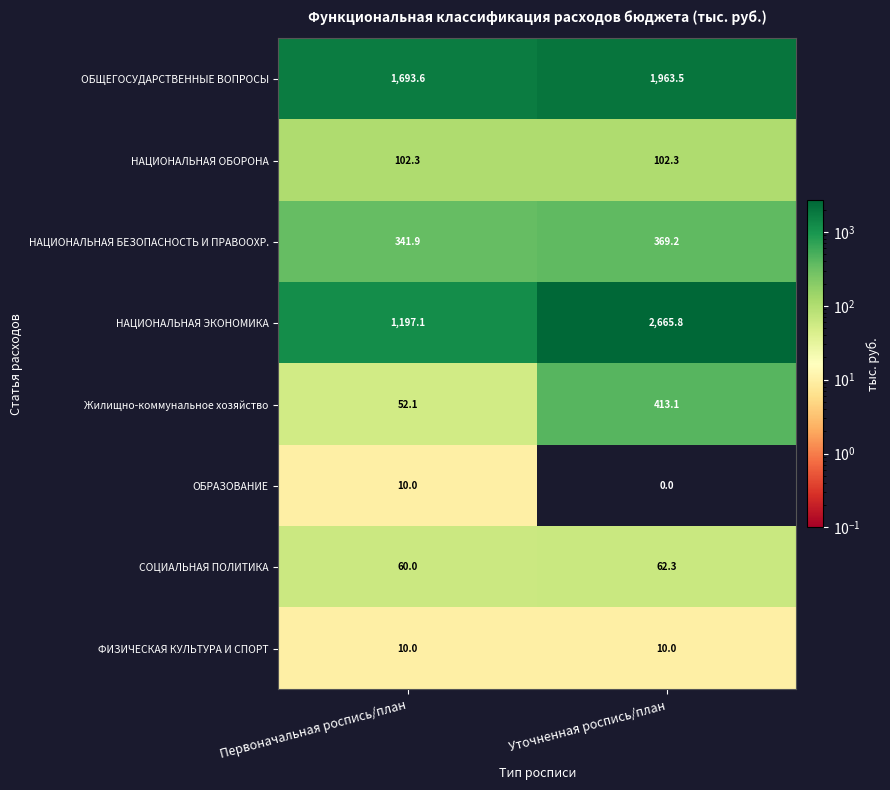

Where is НАЦИОНАЛЬНАЯ ЭКОНОМИКА nearest to the value 1931?

Первоначальная роспись/план